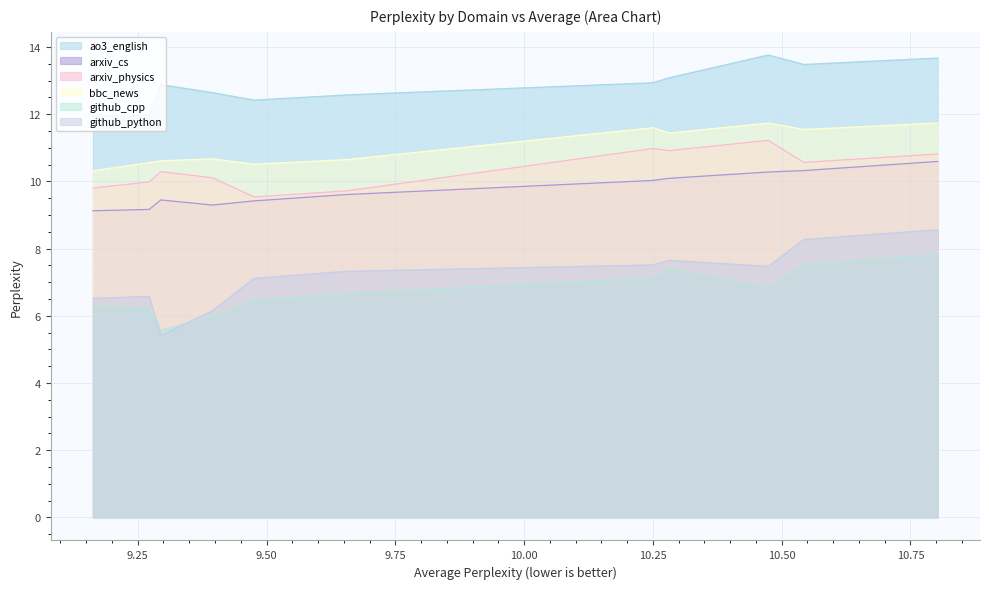

Is the value of ao3_english at 9.476 greater than the value of github_python at 9.163?

Yes